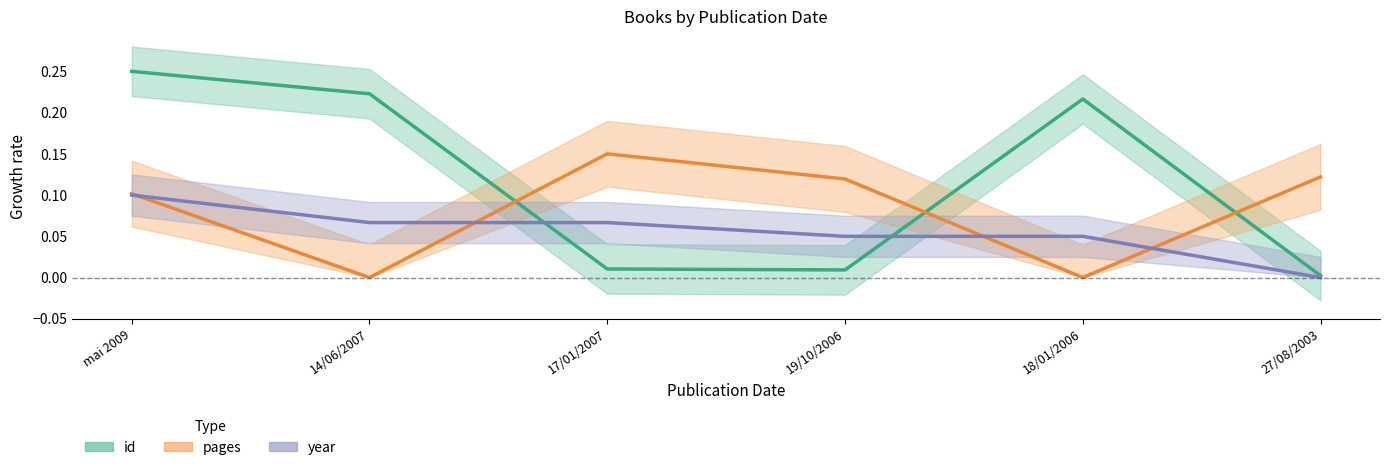

What is the difference between the second highest and minimum values in the id series?

0.2